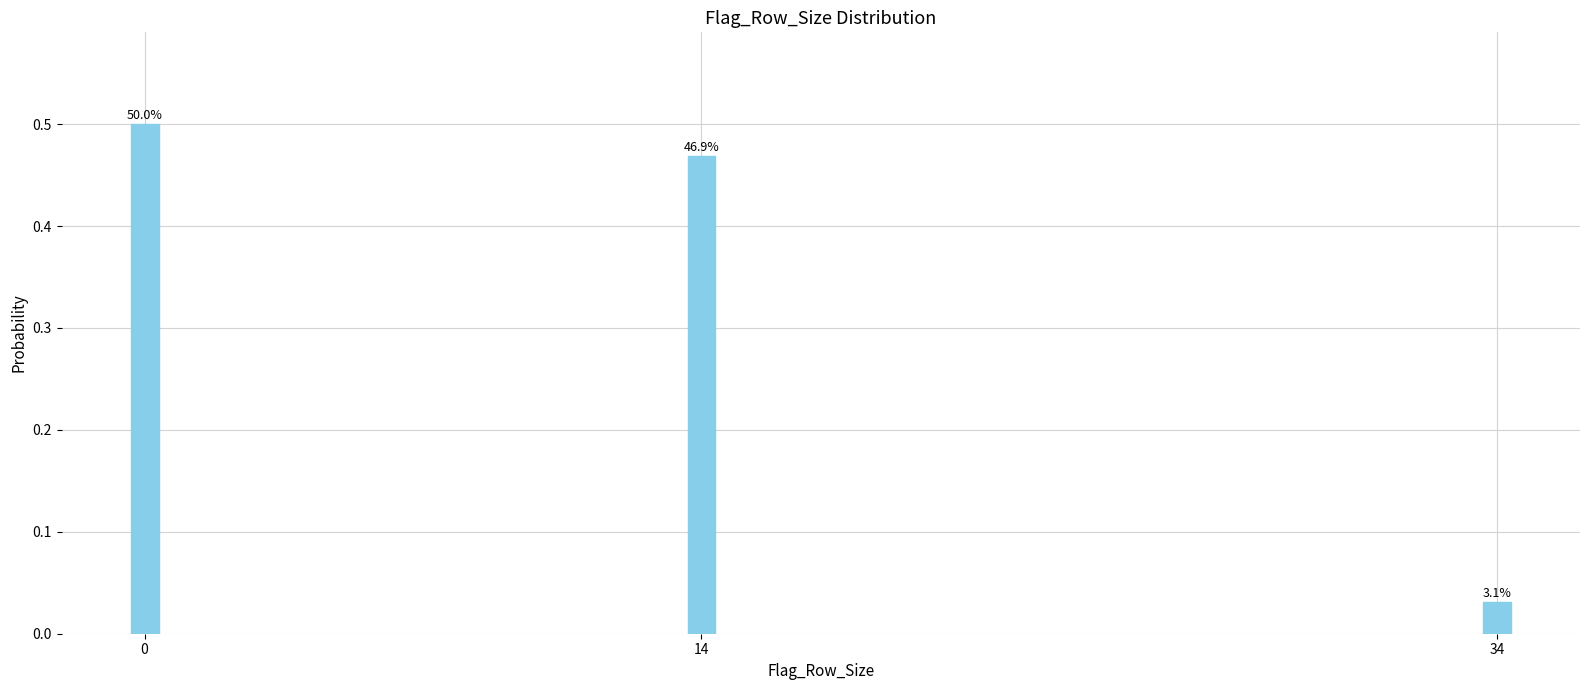

How many bars are there in total?

3